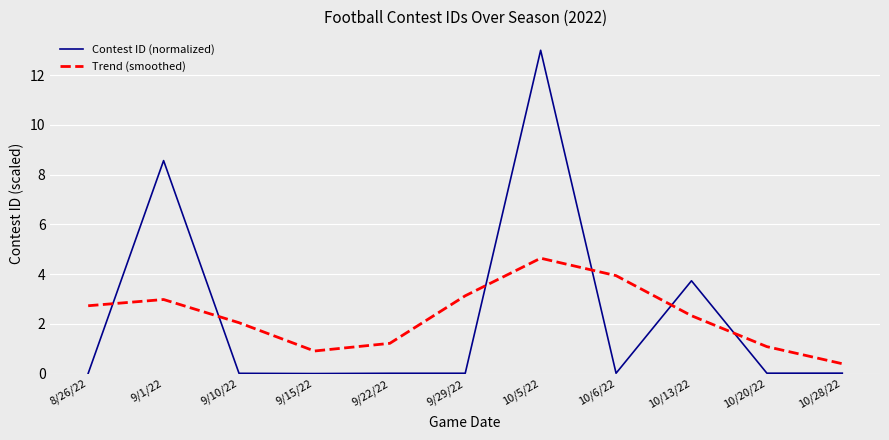

What is the difference between the second highest and second lowest values in the Contest ID (normalized) series?

8.6